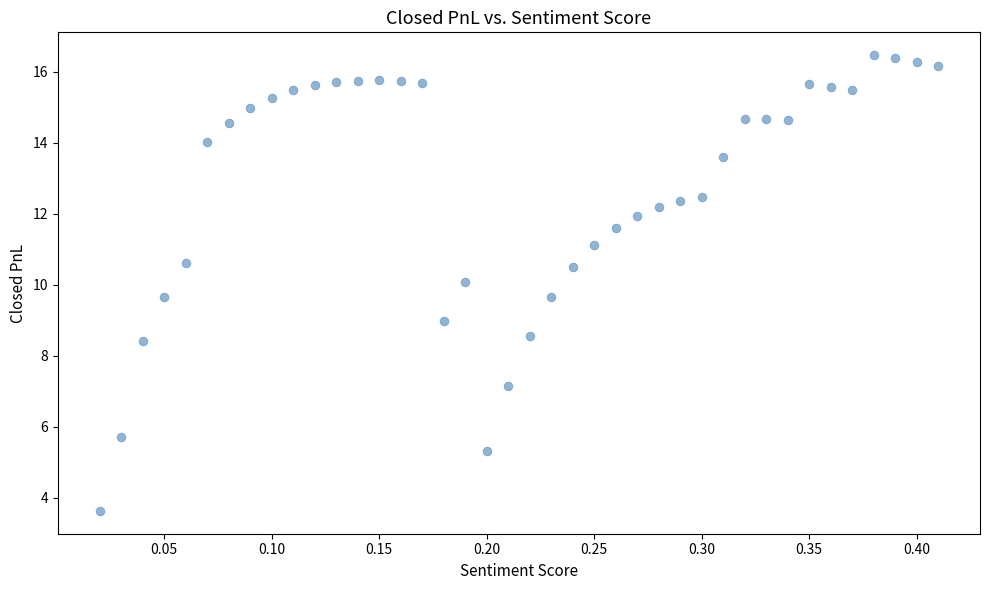

What is the range of X values (max minus min)?

0.4